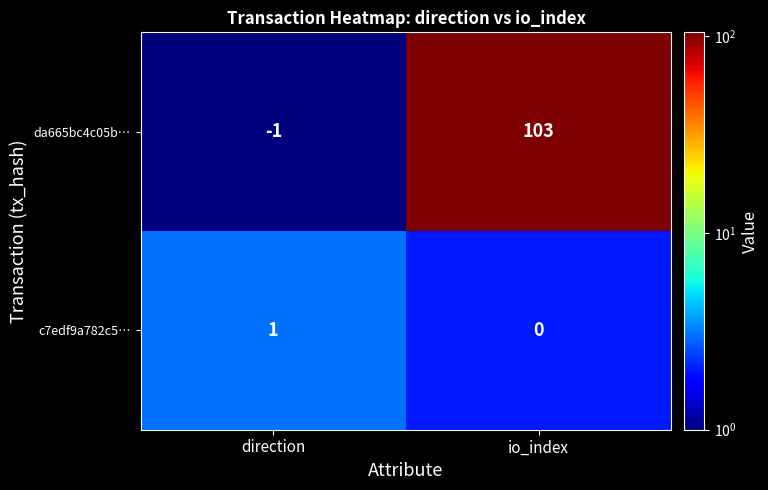

The value of da665bc4c05b… at direction is 0. True or false?

False